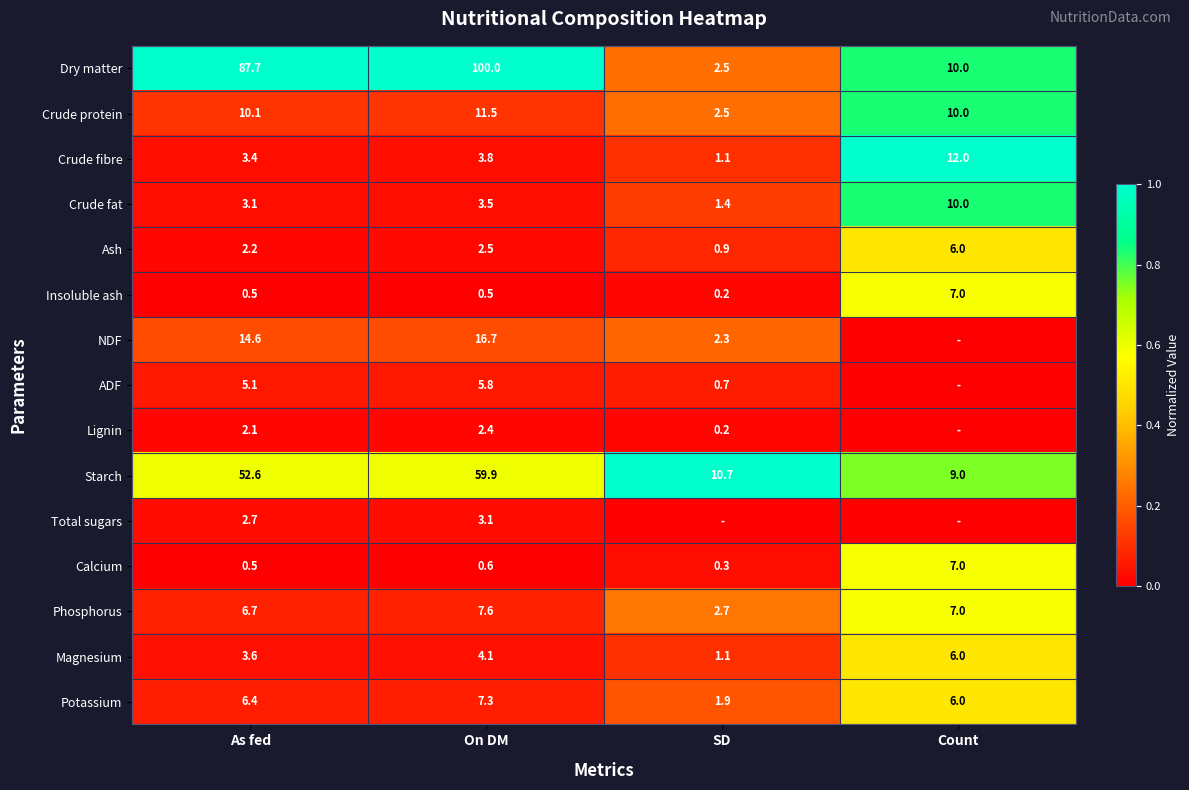

The value of Magnesium at On DM is 0.0. True or false?

False